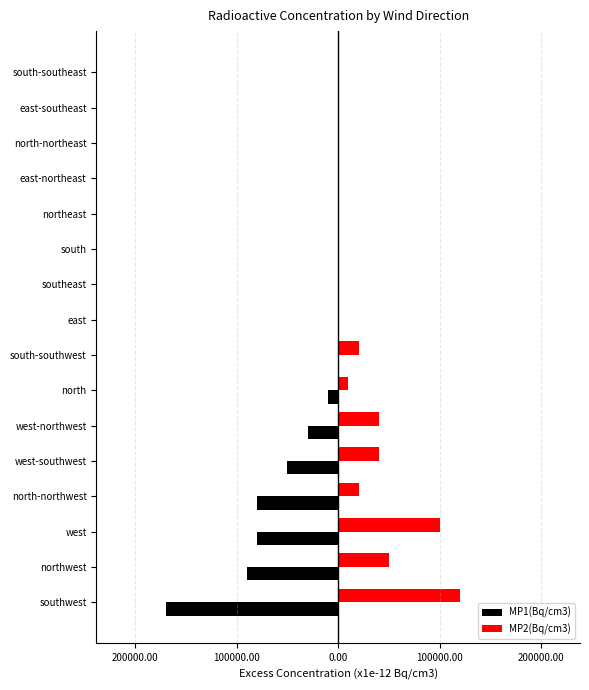

Reading left to right, list all the values displayed in this chart.

MP1(Bq/cm3): -170000.0	-90000.0	-80000.0	-80000.0	-50000.0	-30000.0	-10000.0	-0.0	-0.0	-0.0	-0.0	-0.0	-0.0	-0.0	-0.0	-0.0
MP2(Bq/cm3): 120000.0	50000.0	100000.0	20000.0	40000.0	40000.0	10000.0	20000.0	0.0	0.0	0.0	0.0	0.0	0.0	0.0	0.0